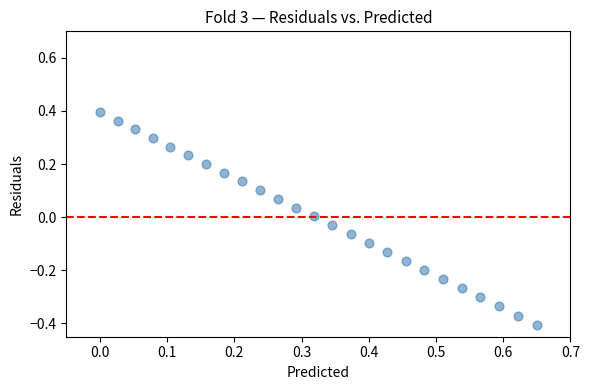

What is the range of Y values (max minus min)?

0.8